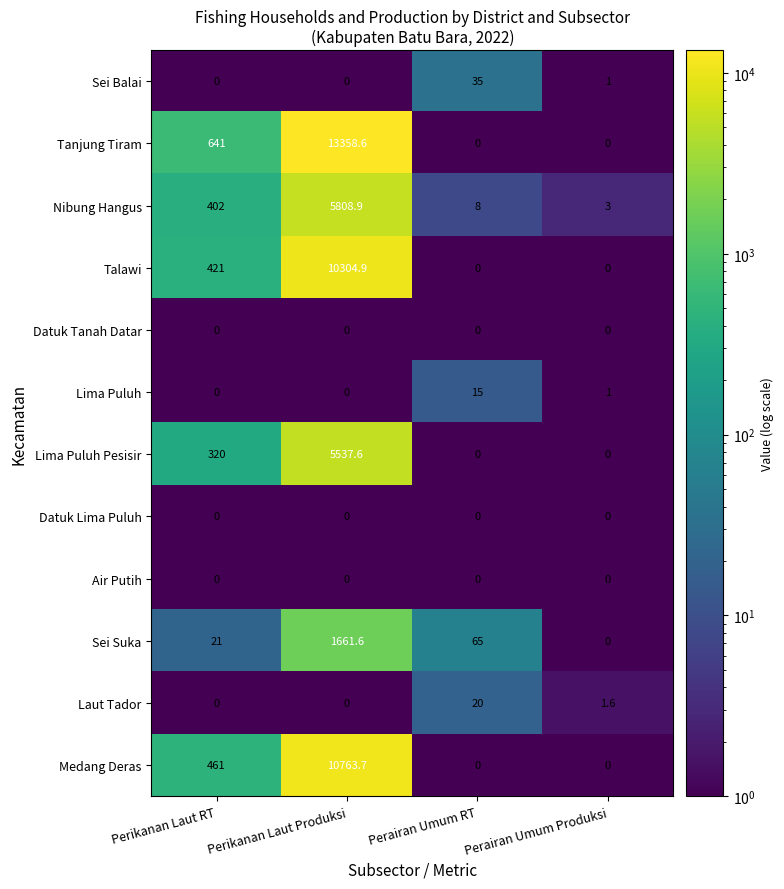

True or false: Nibung Hangus has a value of 3.0 at Perairan Umum Produksi.

True